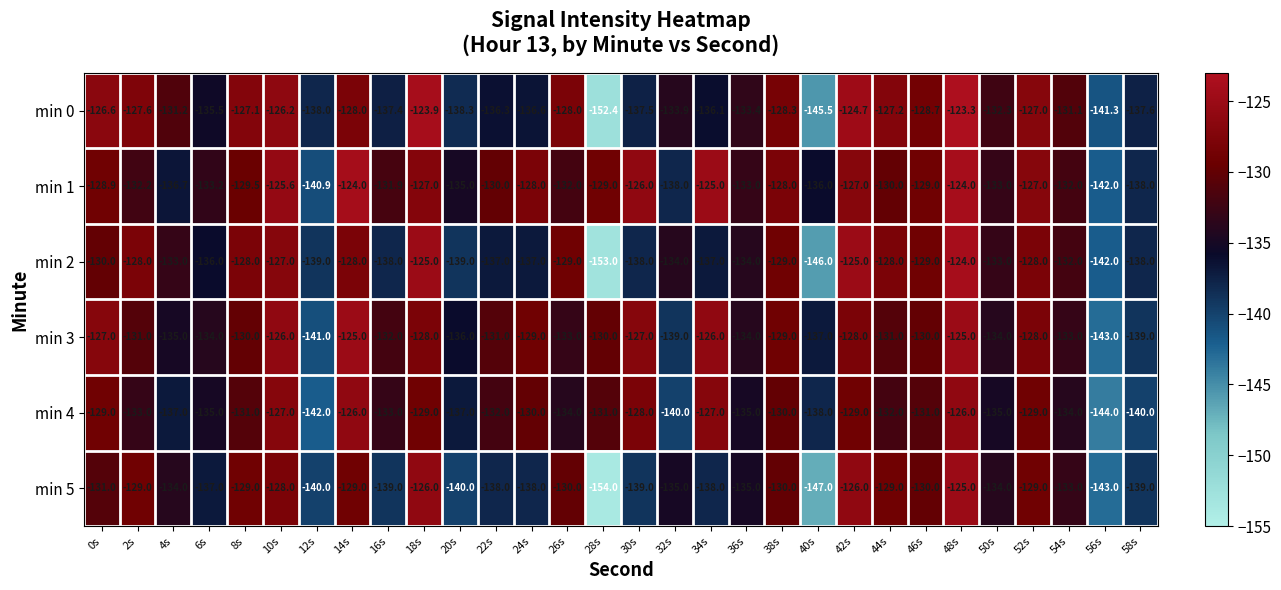

What is the lowest value of the min 4 series?

-144.0